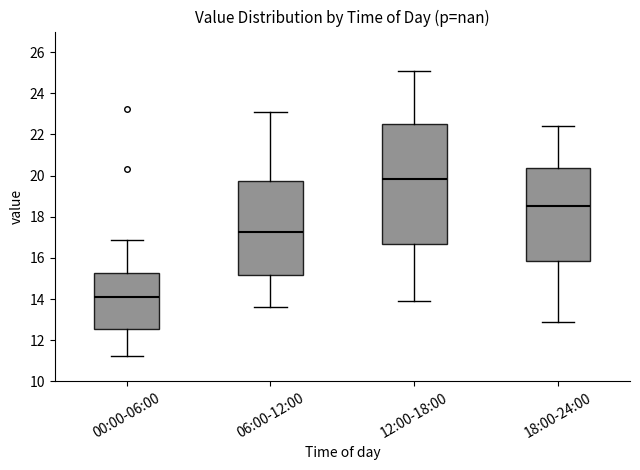

Which box has the highest median line?

12:00-18:00